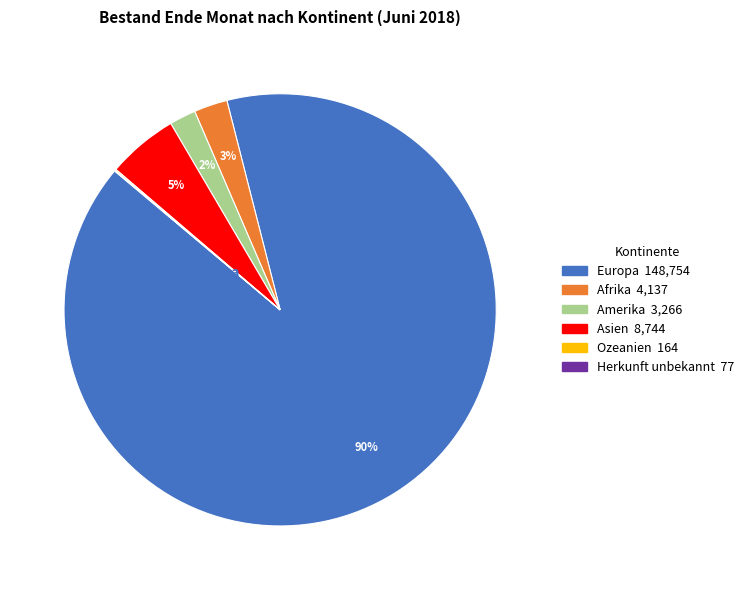

Is it true that Asien is 1% of the pie?

False